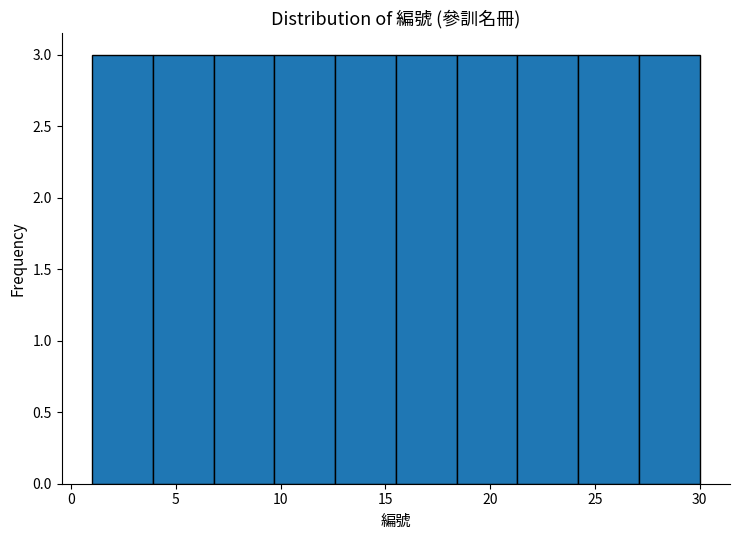

Reading left to right, transcribe this chart: for each bar, give the range it covers on the x-axis and its height. Neither the bar edges nor the heights are printed on the chart, so give them approximately, as read against the axes.

1.0 to 3.9: 3
3.9 to 6.8: 3
6.8 to 9.7: 3
9.7 to 12.6: 3
12.6 to 15.5: 3
15.5 to 18.4: 3
18.4 to 21.3: 3
21.3 to 24.2: 3
24.2 to 27.1: 3
27.1 to 30.0: 3